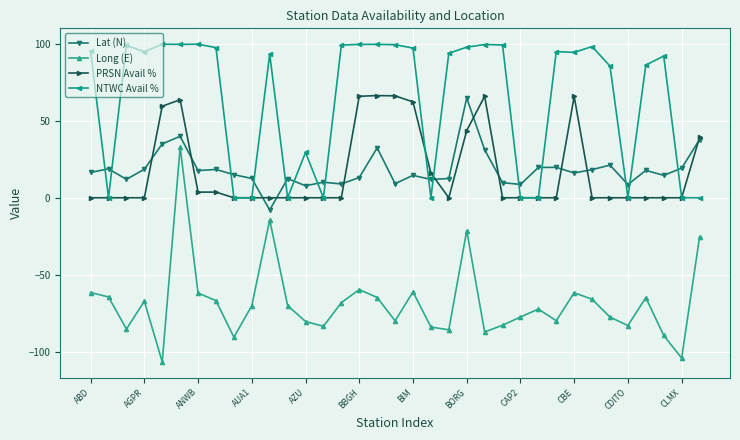

What is the maximum value shown in the chart?

99.6